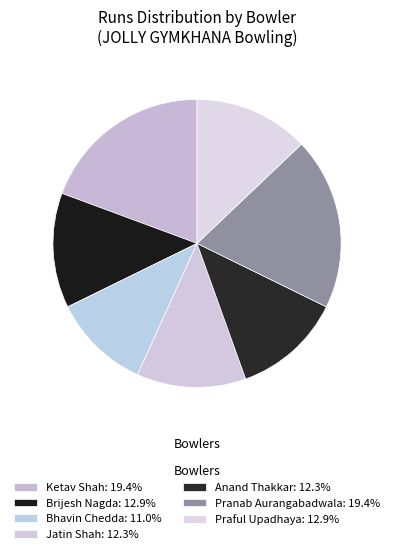

How many segments does this pie chart have?

7